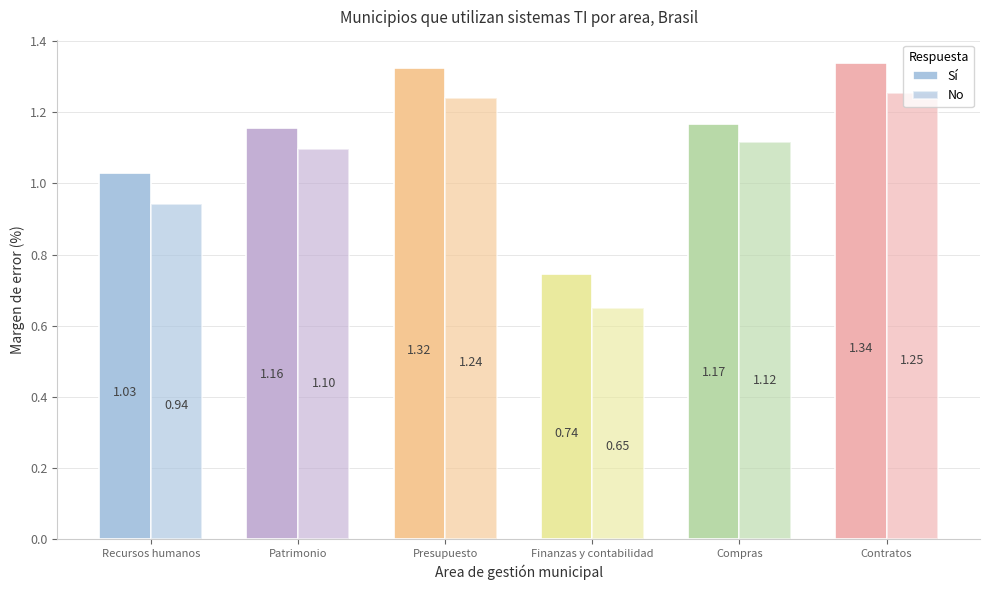

How many data points in Sí are above 1?

5